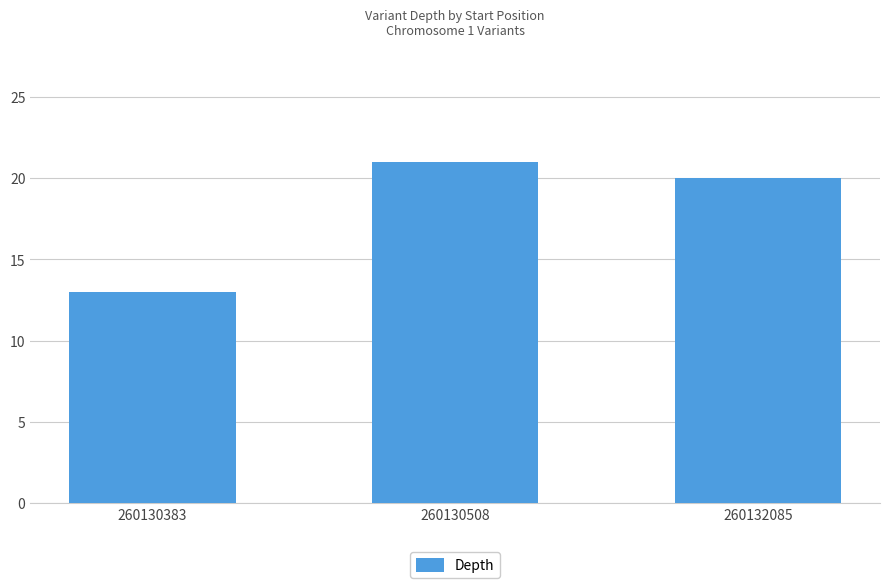

What is the difference between the maximum and minimum values?

8